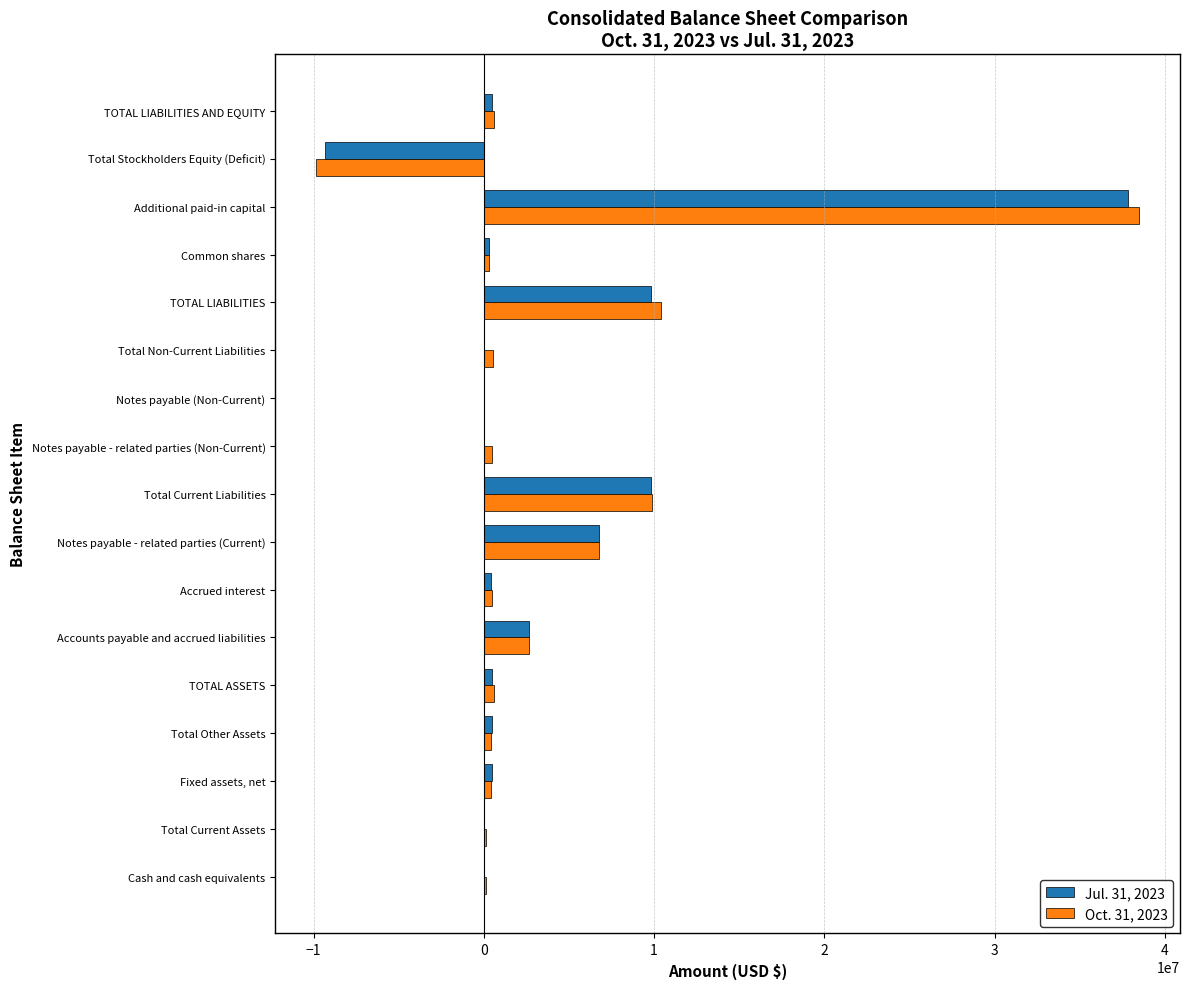

True or false: Jul. 31, 2023 has a value of 0 at Notes payable (Non-Current).

True